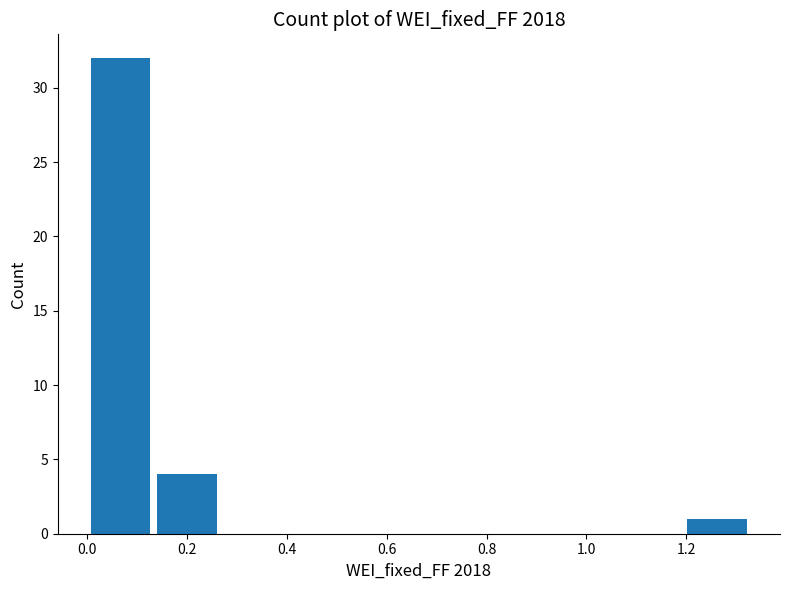

Reading left to right, transcribe this chart: for each bar, give the range it covers on the x-axis and its height. Neither the bar edges nor the heights are printed on the chart, so give them approximately, as read against the axes.

0.00 to 0.14: 32
0.14 to 0.26: 4
0.26 to 0.40: 0
0.40 to 0.54: 0
0.54 to 0.66: 0
0.66 to 0.80: 0
0.80 to 0.94: 0
0.94 to 1.06: 0
1.06 to 1.20: 0
1.20 to 1.32: 1